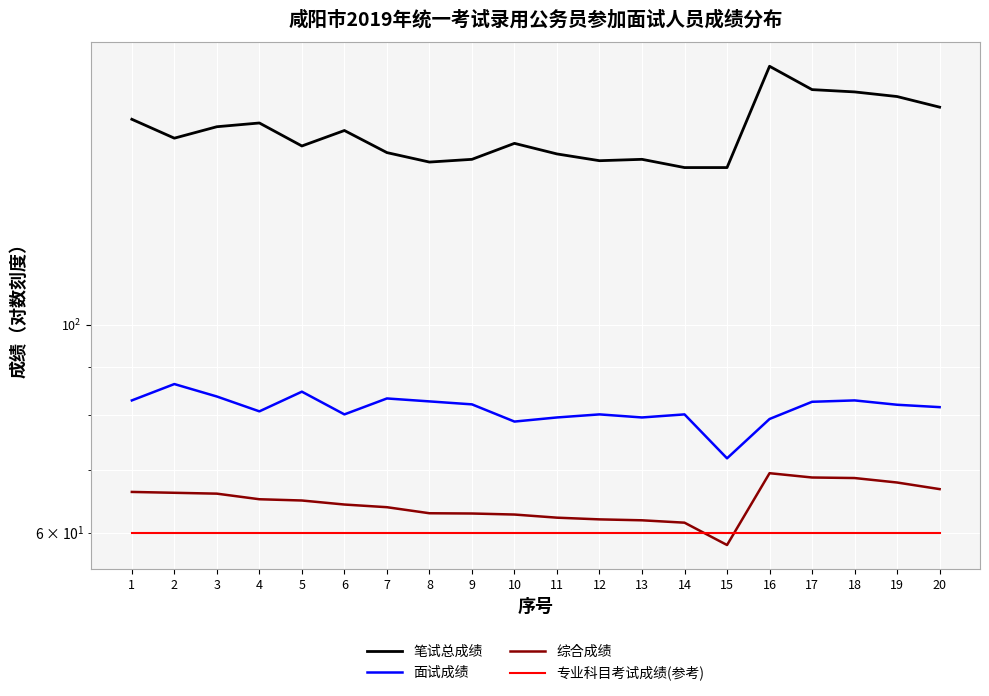

What is the value of the 面试成绩 point at the 2nd from the left?

86.4